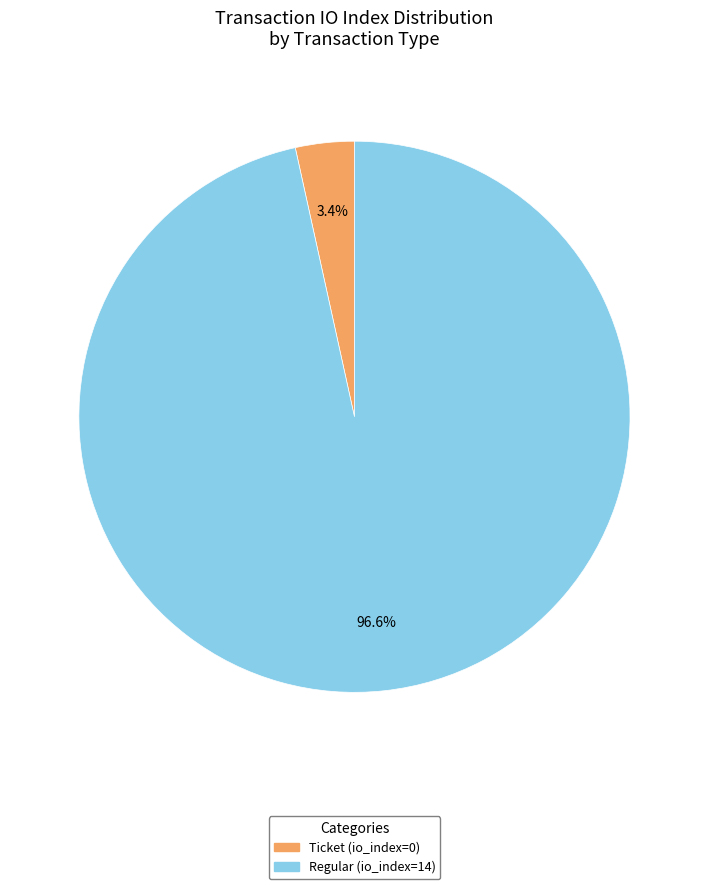

What is the majority slice?

Regular (io_index=14)